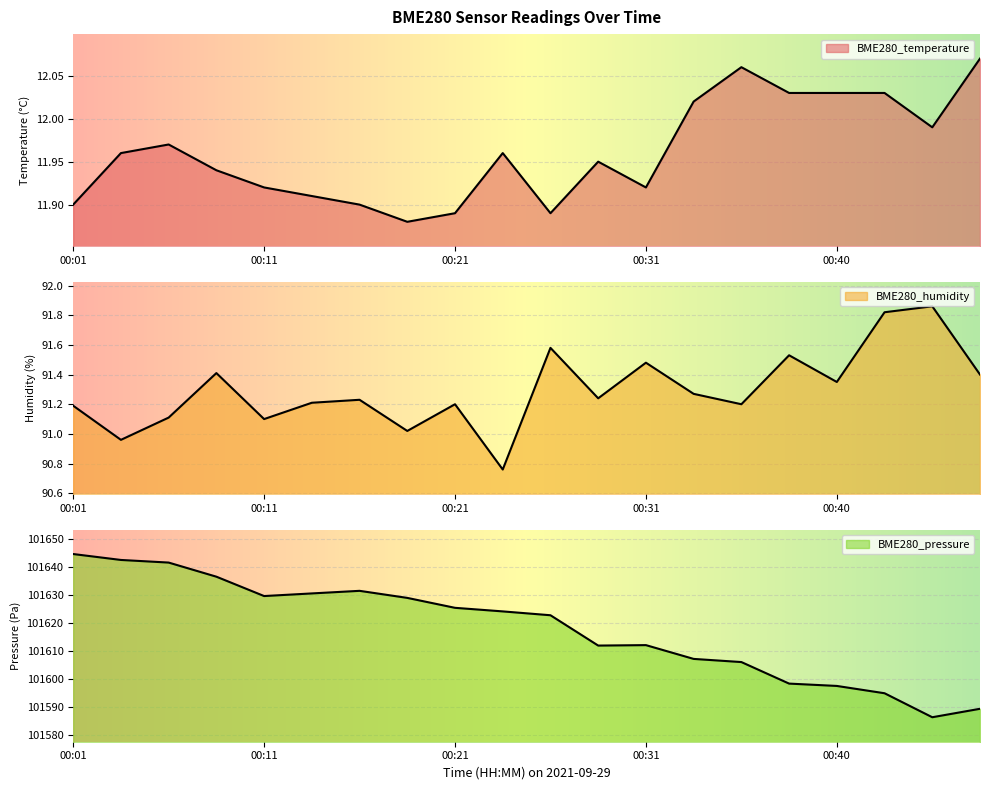

Which series has the widest spread of values?

BME280_pressure